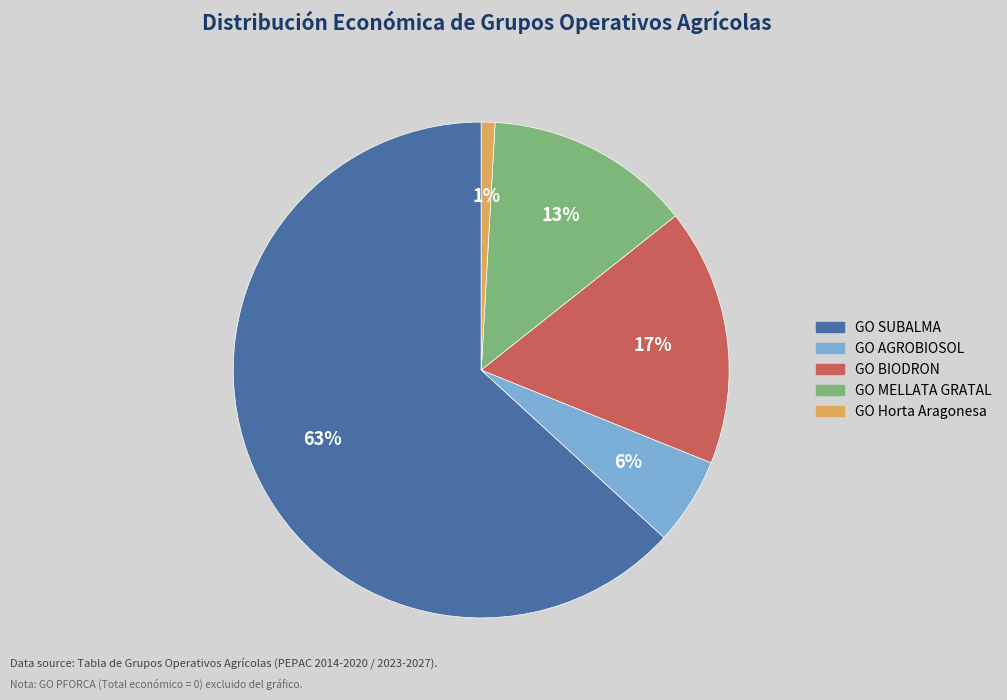

Is there any slice that represents more than half of the pie?

Yes